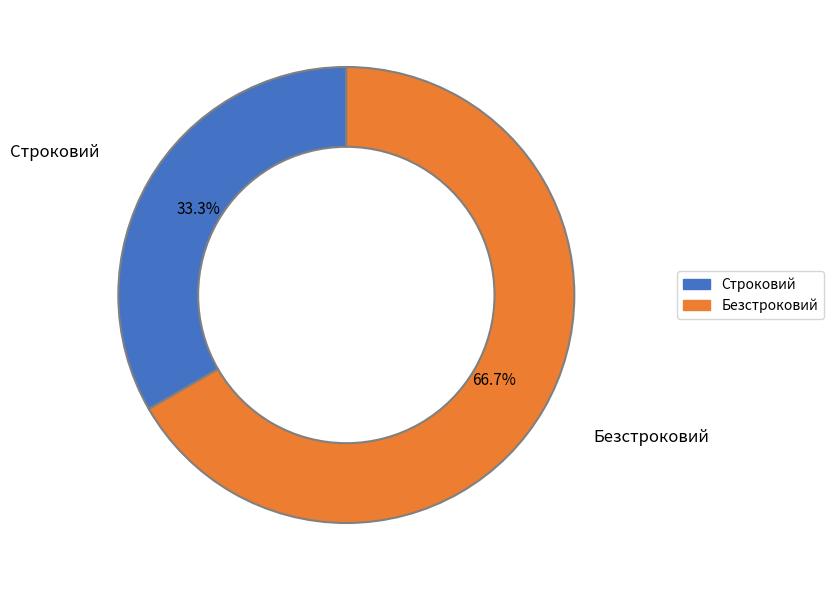

How many segments does this pie chart have?

2